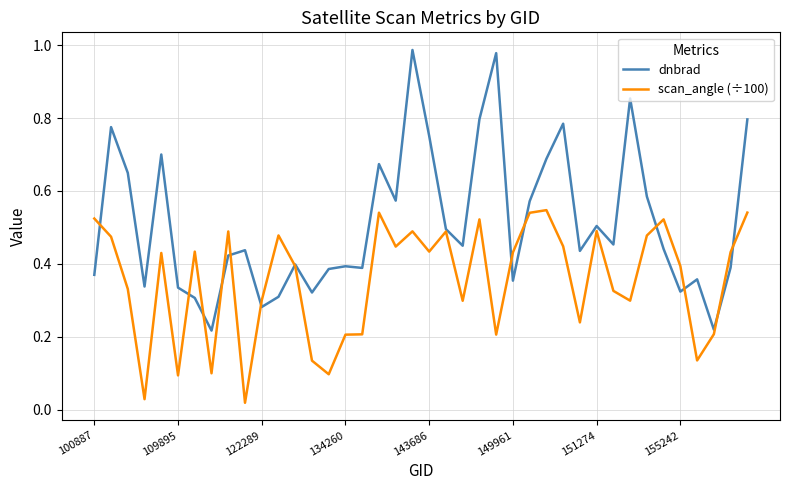

Which series has the largest range (max minus min)?

dnbrad